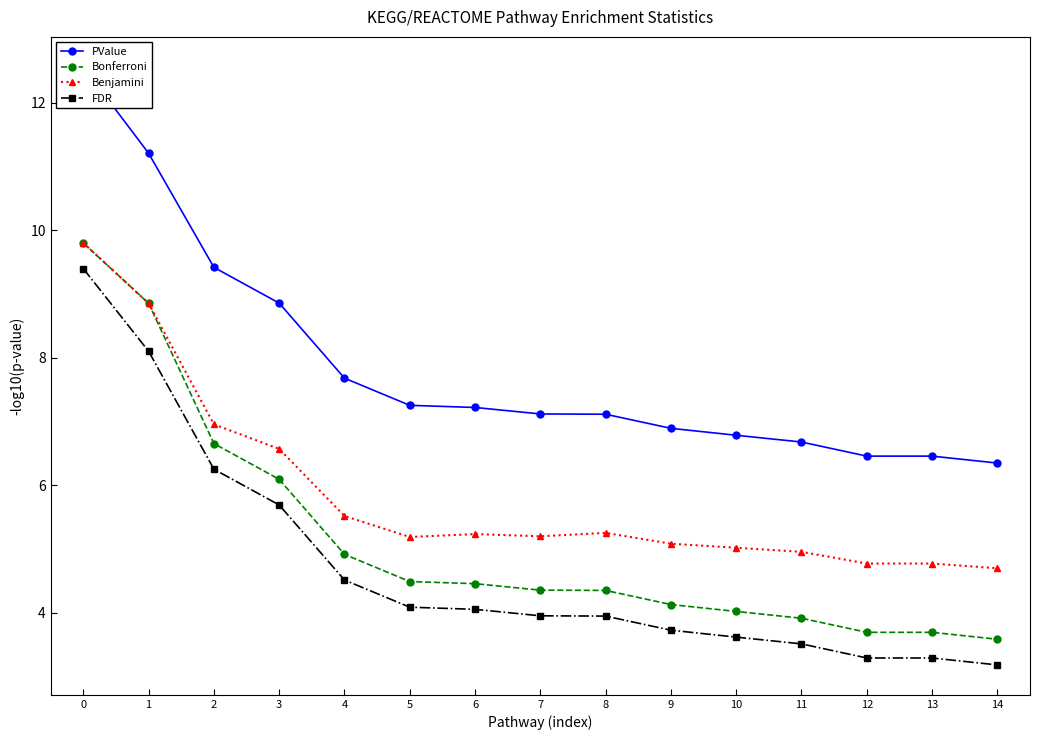

Which series has the widest spread of values?

FDR